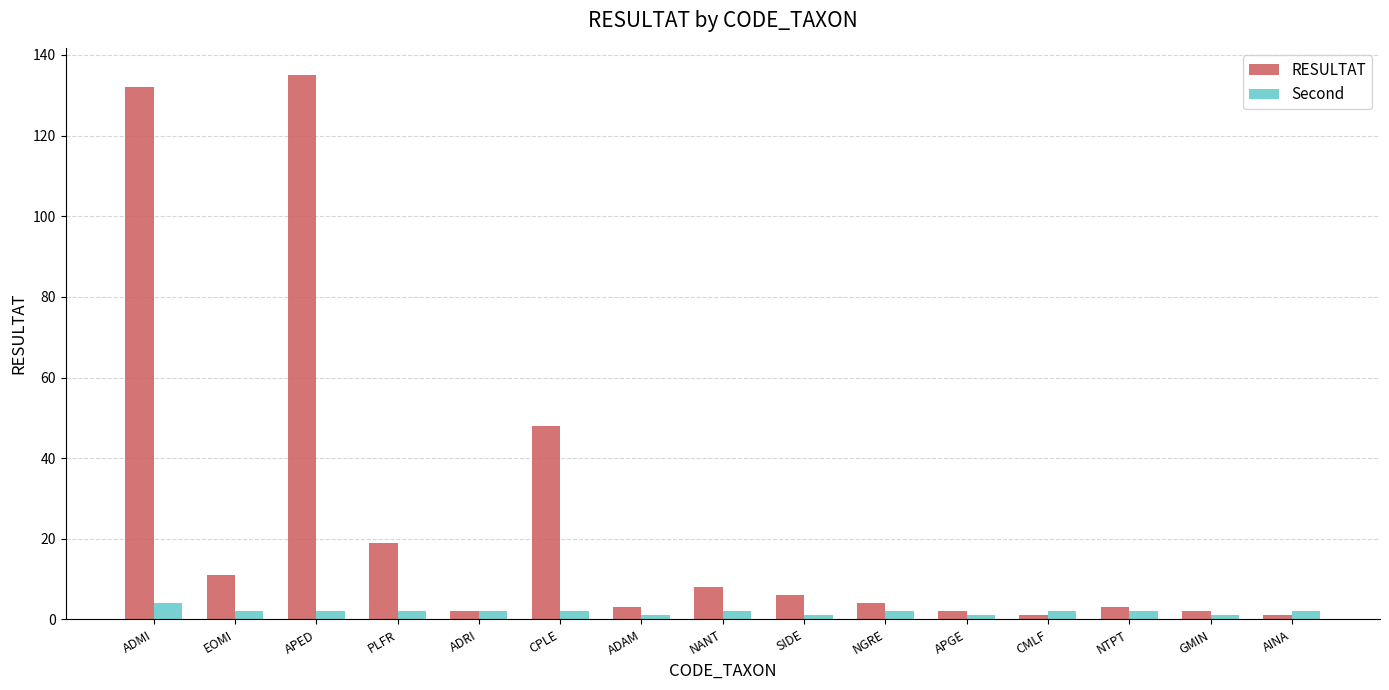

Which series has the largest range (max minus min)?

RESULTAT